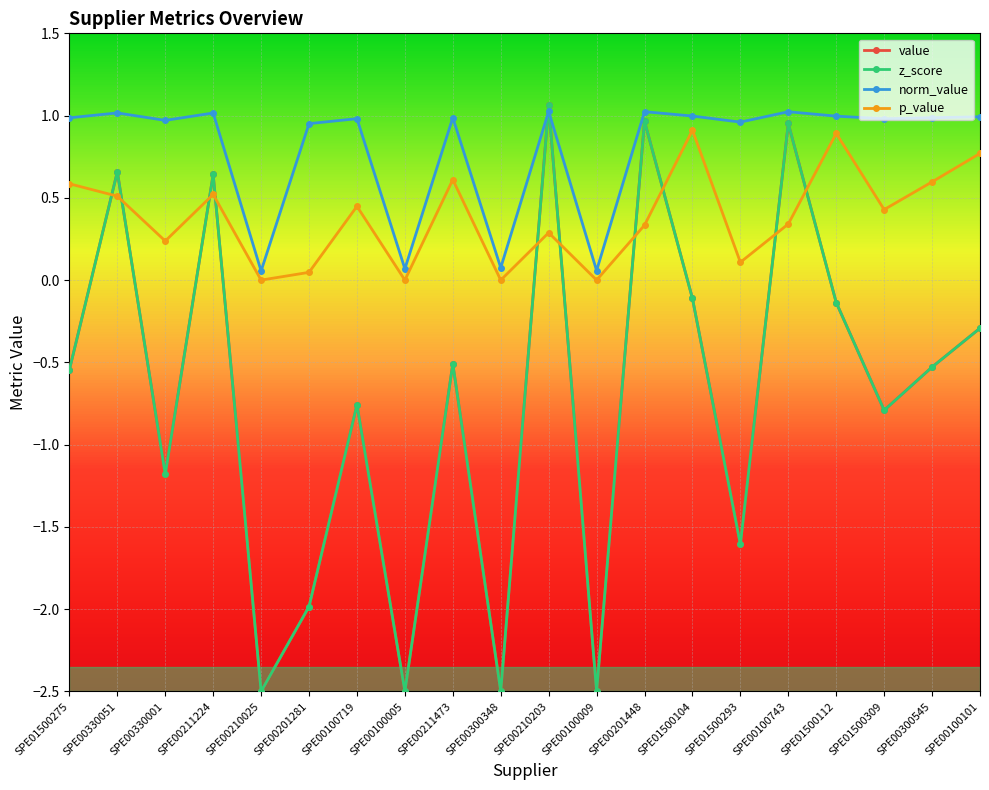

At how many categories does at least one series exceed 0?

20